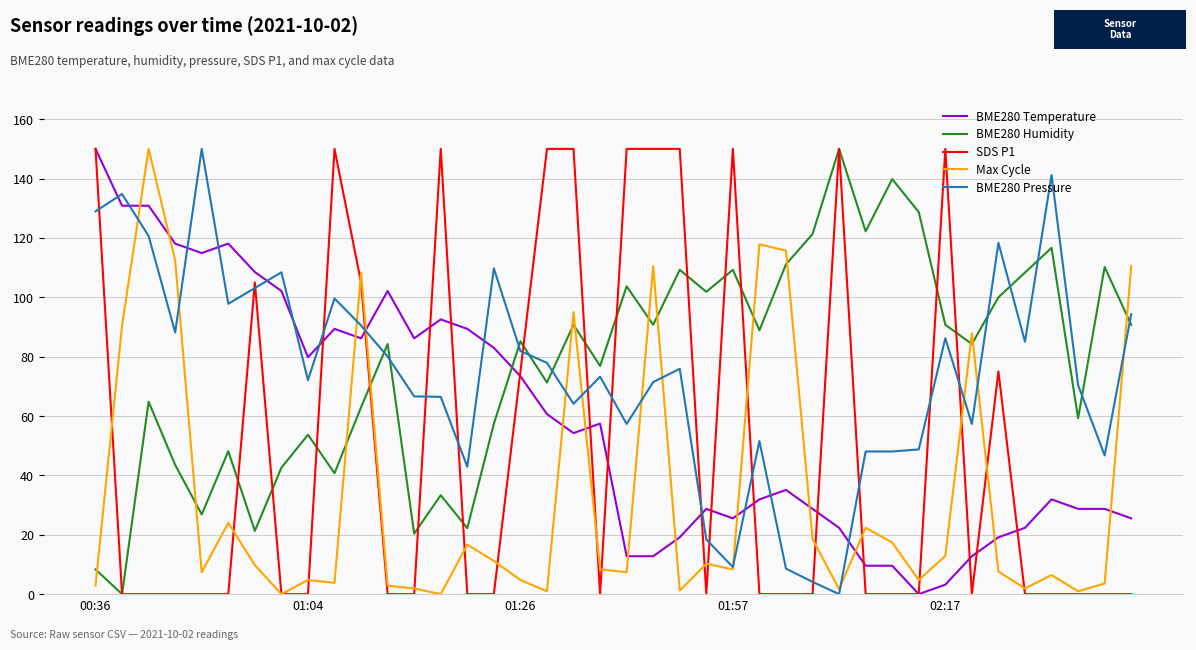

How many intersections are there between Max Cycle and BME280 Temperature?

13